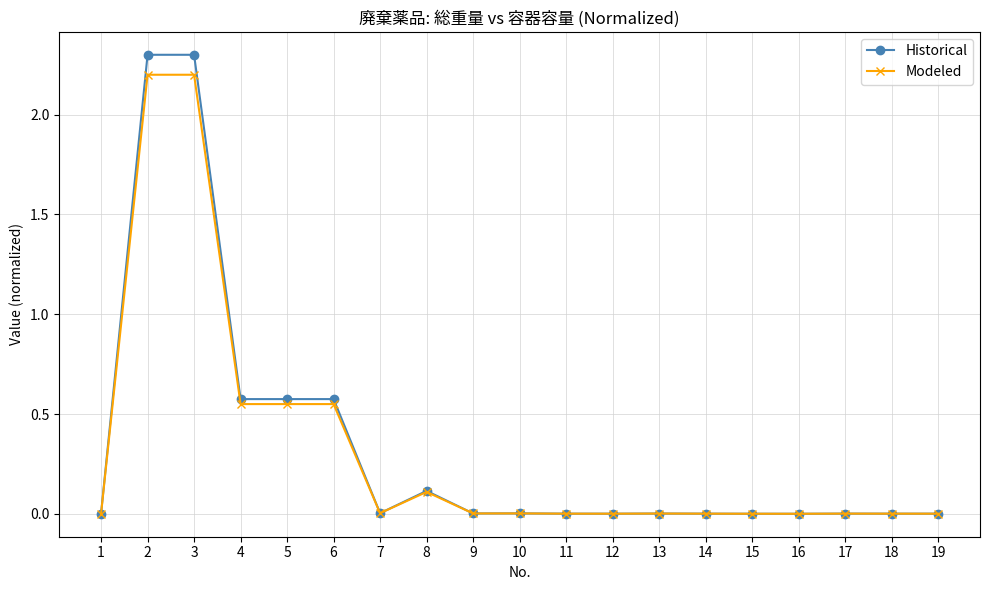

Does the chart have visible grid lines?

Yes